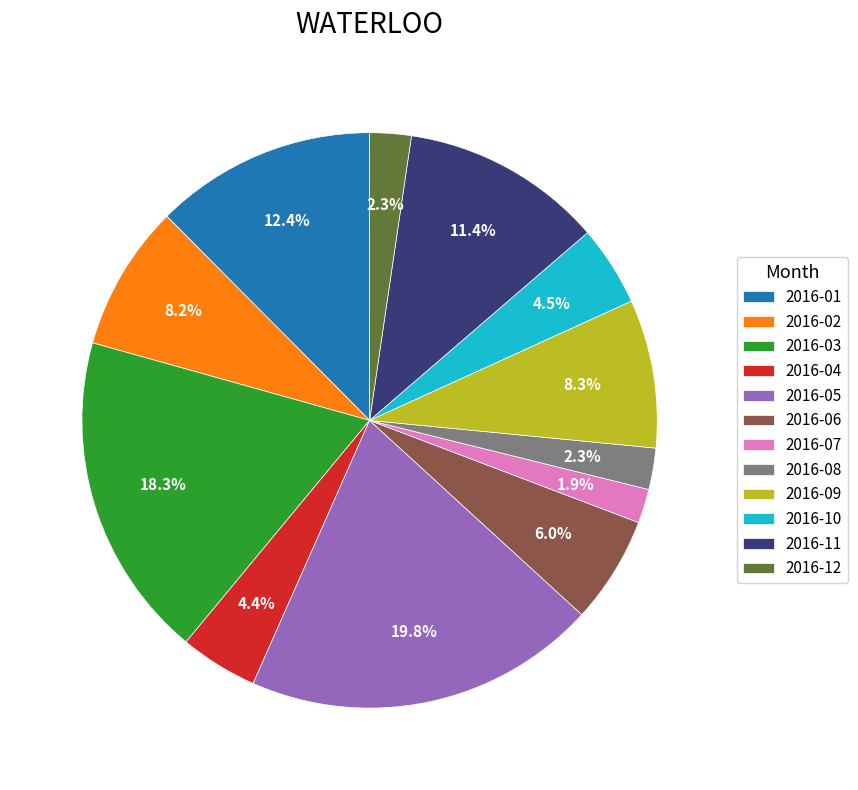

To the nearest percent, what portion does 2016-04 represent?

4%